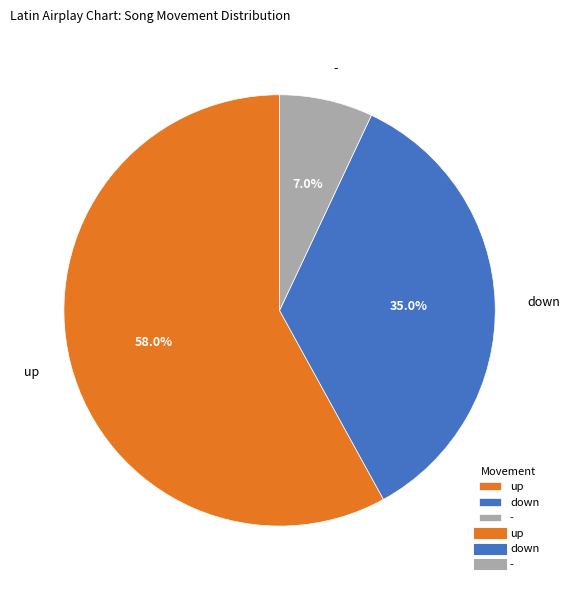

What is the total percentage of - and down?

42.0%